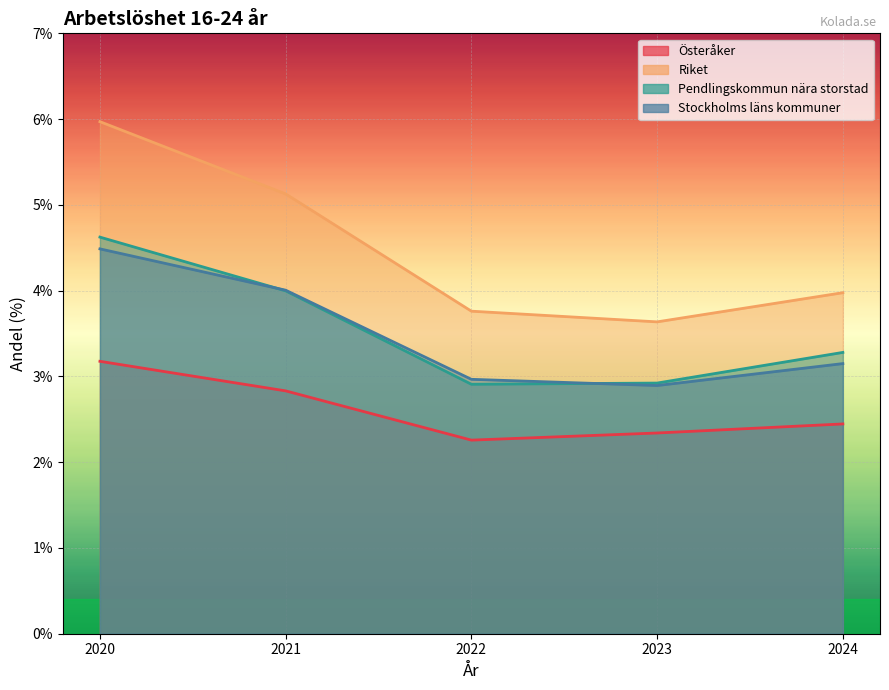

At how many categories does at least one series exceed 4?

2